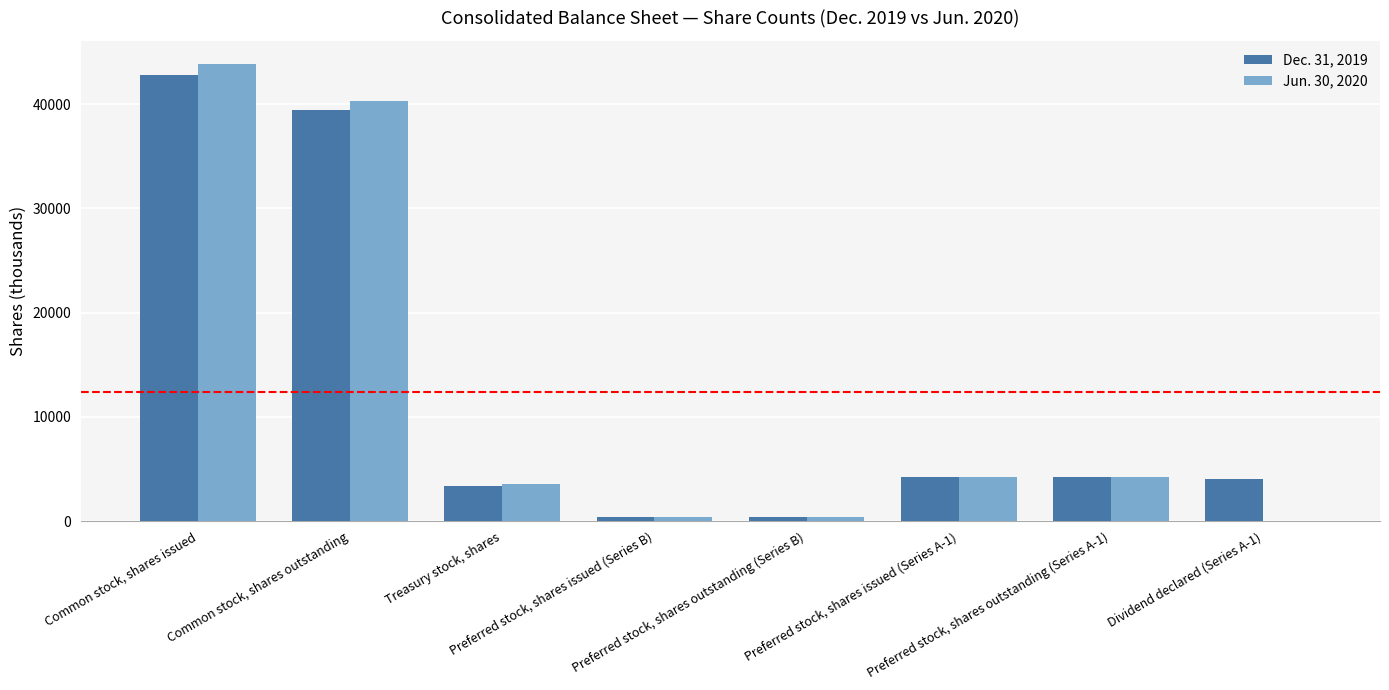

Is the value of Jun. 30, 2020 at Preferred stock, shares issued (Series B) greater than the value of Dec. 31, 2019 at Treasury stock, shares?

No